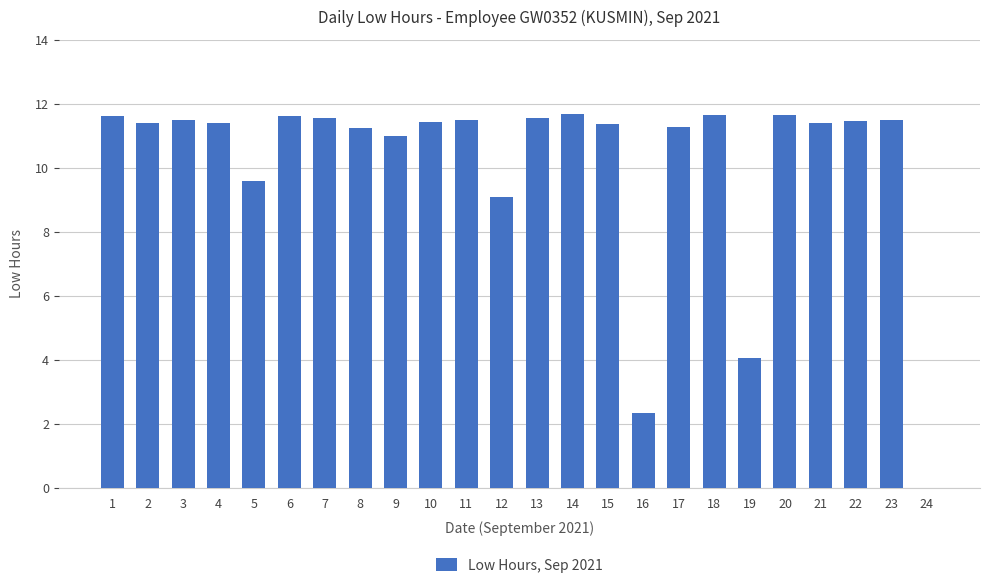

Count the number of data series in this chart.

1